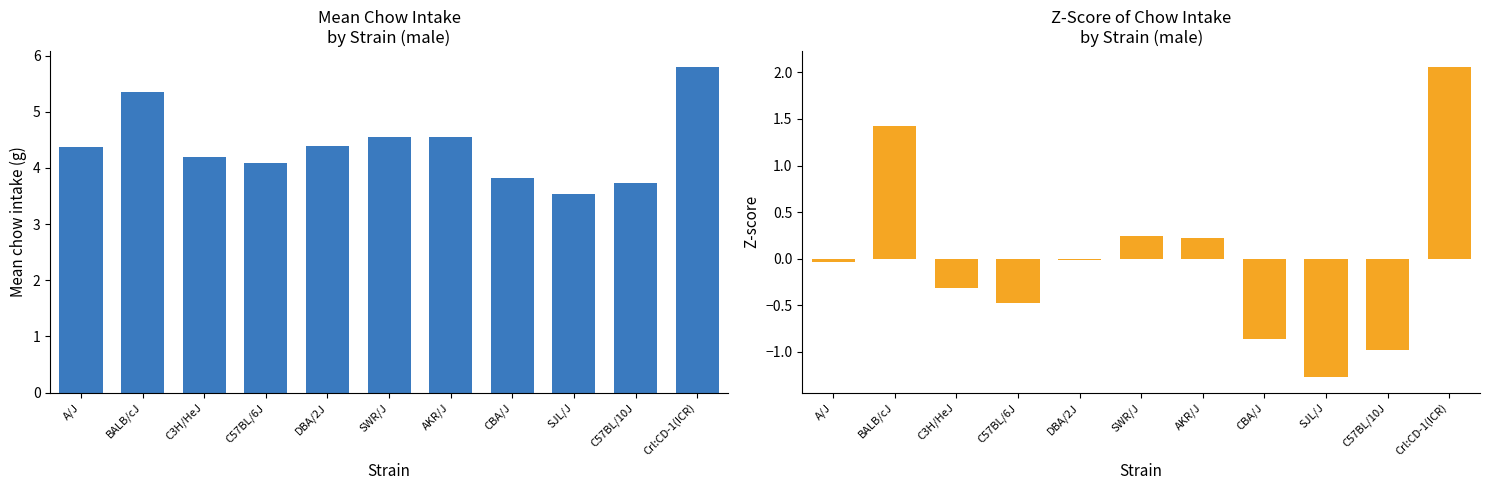

At which label is mean closest to 4?

C57BL/6J